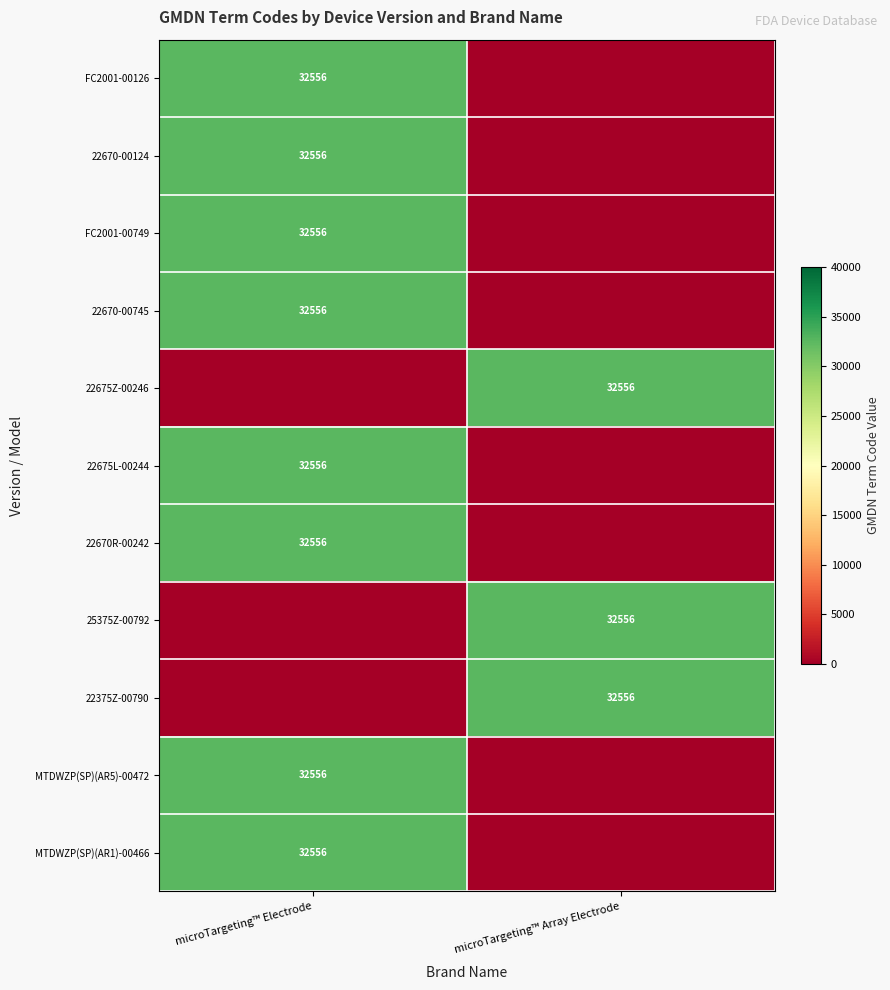

True or false: 22375Z-00790 has a value of 45624 at microTargeting™ Array Electrode.

False